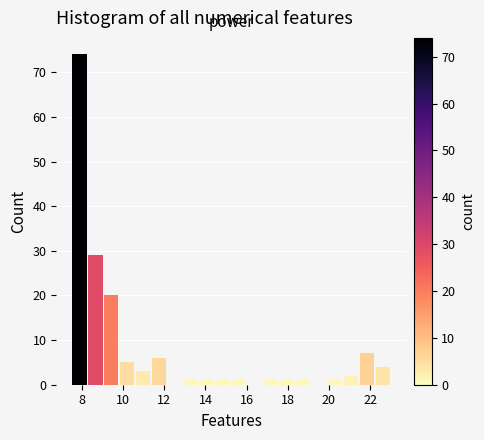

Around what value on the x-axis is the tallest bar? Give the approximate position of its centre, as read against the axis.

7.8